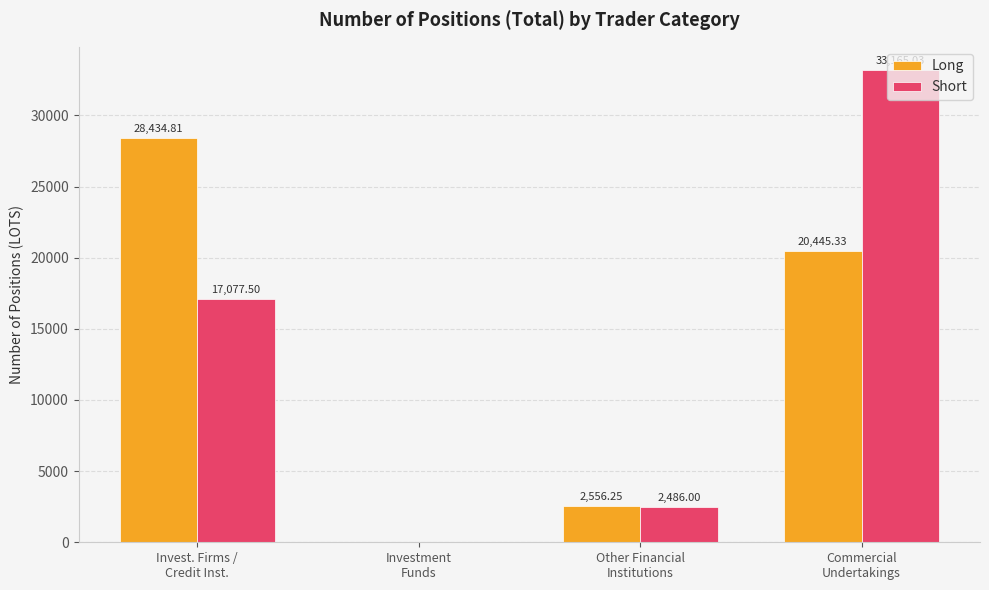

At which label is Long closest to 14217?

Commercial
Undertakings